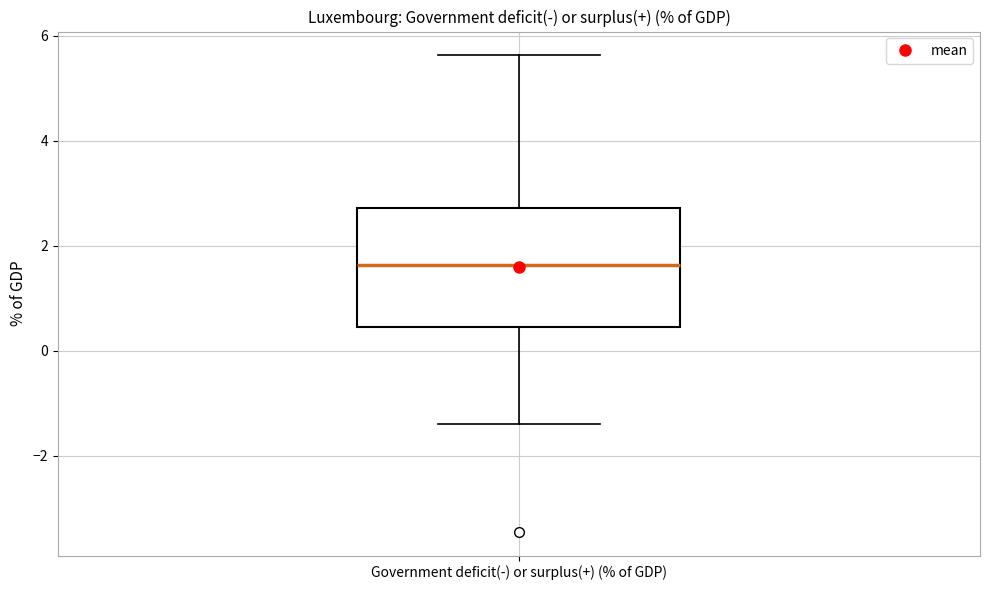

Read this box plot against the y-axis: the position of the median line, the range covered by the box, and the ends of both whiskers. The values are not printed on the chart, so give them approximately, as read against the axis.

median 1.6, box 0.4 to 2.8, whiskers -1.4 to 5.6